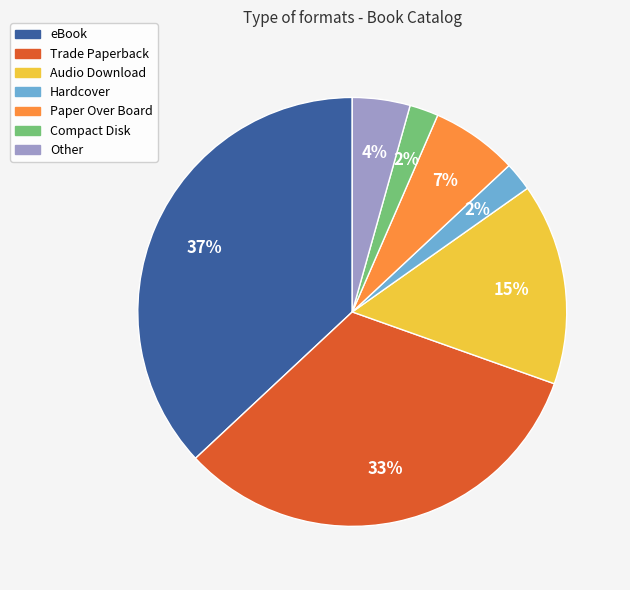

Count the number of slices in the pie.

7